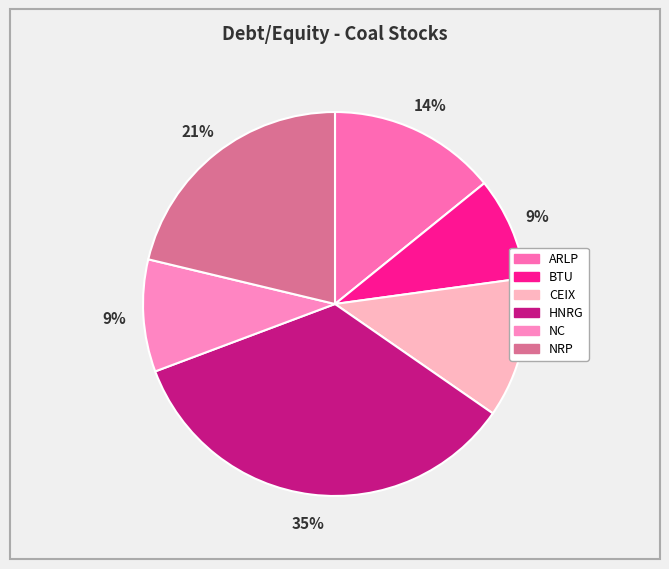

Is there any slice that represents more than half of the pie?

No